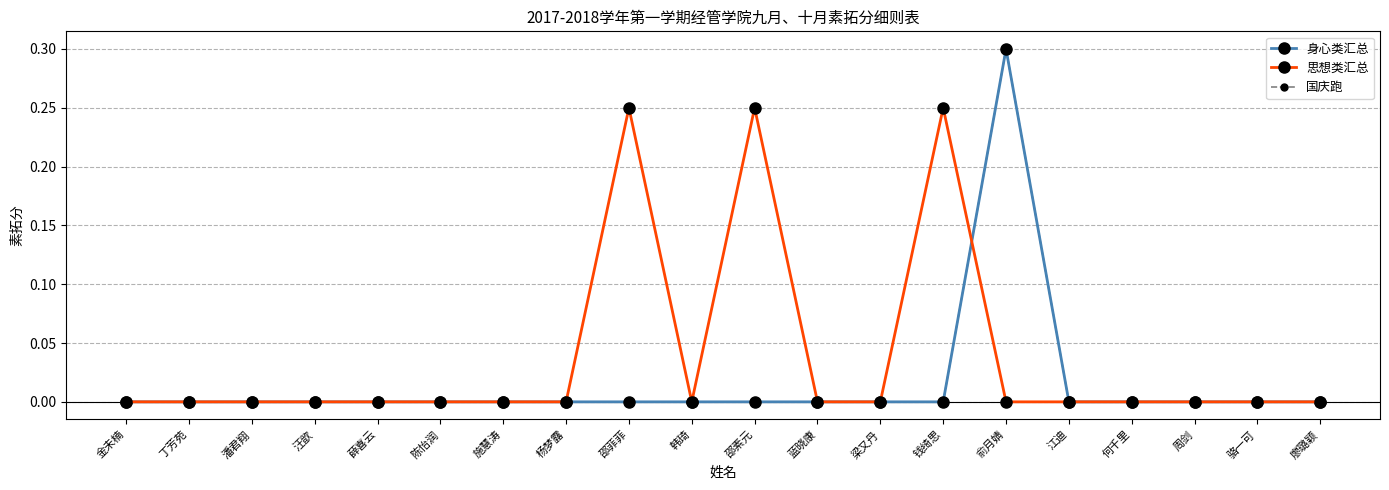

Reading left to right, extract all data points from this chart.

身心类汇总: 金未楠=0.0	丁芳苑=0.0	潘君翔=0.0	汪歆=0.0	薛喜云=0.0	陈怡润=0.0	施慧涛=0.0	杨梦露=0.0	邵菲菲=0.0	韩琦=0.0	邵素元=0.0	蓝晓康=0.0	梁又丹=0.0	钱绮思=0.0	俞月婧=0.3	江迪=0.0	何千里=0.0	周剑=0.0	骆一可=0.0	廖璐颖=0.0
思想类汇总: 金未楠=0.0	丁芳苑=0.0	潘君翔=0.0	汪歆=0.0	薛喜云=0.0	陈怡润=0.0	施慧涛=0.0	杨梦露=0.0	邵菲菲=0.2	韩琦=0.0	邵素元=0.2	蓝晓康=0.0	梁又丹=0.0	钱绮思=0.2	俞月婧=0.0	江迪=0.0	何千里=0.0	周剑=0.0	骆一可=0.0	廖璐颖=0.0
国庆跑: 金未楠=0.0	丁芳苑=0.0	潘君翔=0.0	汪歆=0.0	薛喜云=0.0	陈怡润=0.0	施慧涛=0.0	杨梦露=0.0	邵菲菲=0.0	韩琦=0.0	邵素元=0.0	蓝晓康=0.0	梁又丹=0.0	钱绮思=0.0	俞月婧=0.3	江迪=0.0	何千里=0.0	周剑=0.0	骆一可=0.0	廖璐颖=0.0